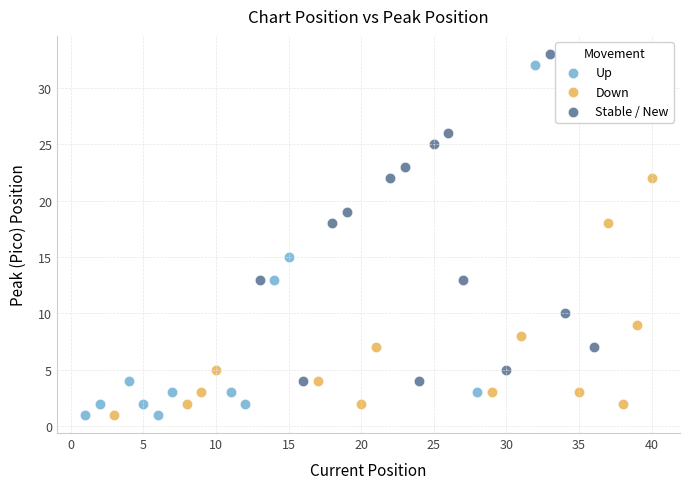

Which series has the largest Y range (max minus min)?

Up